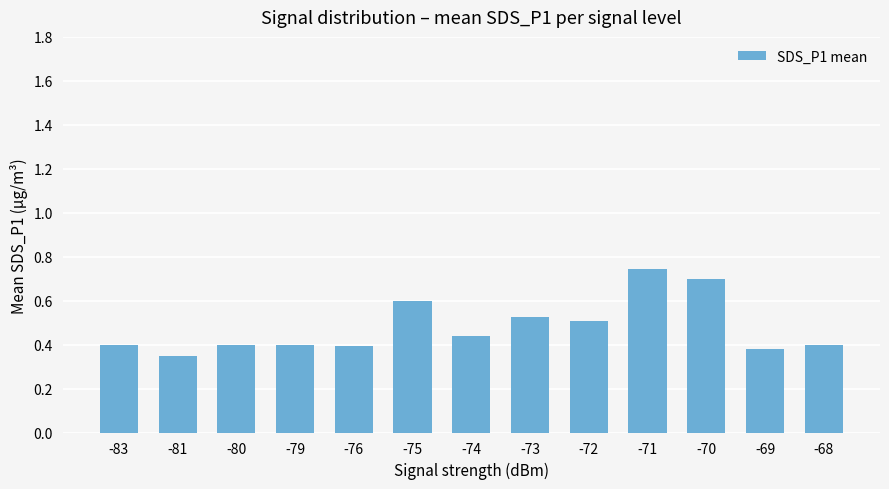

Count the number of data series in this chart.

1